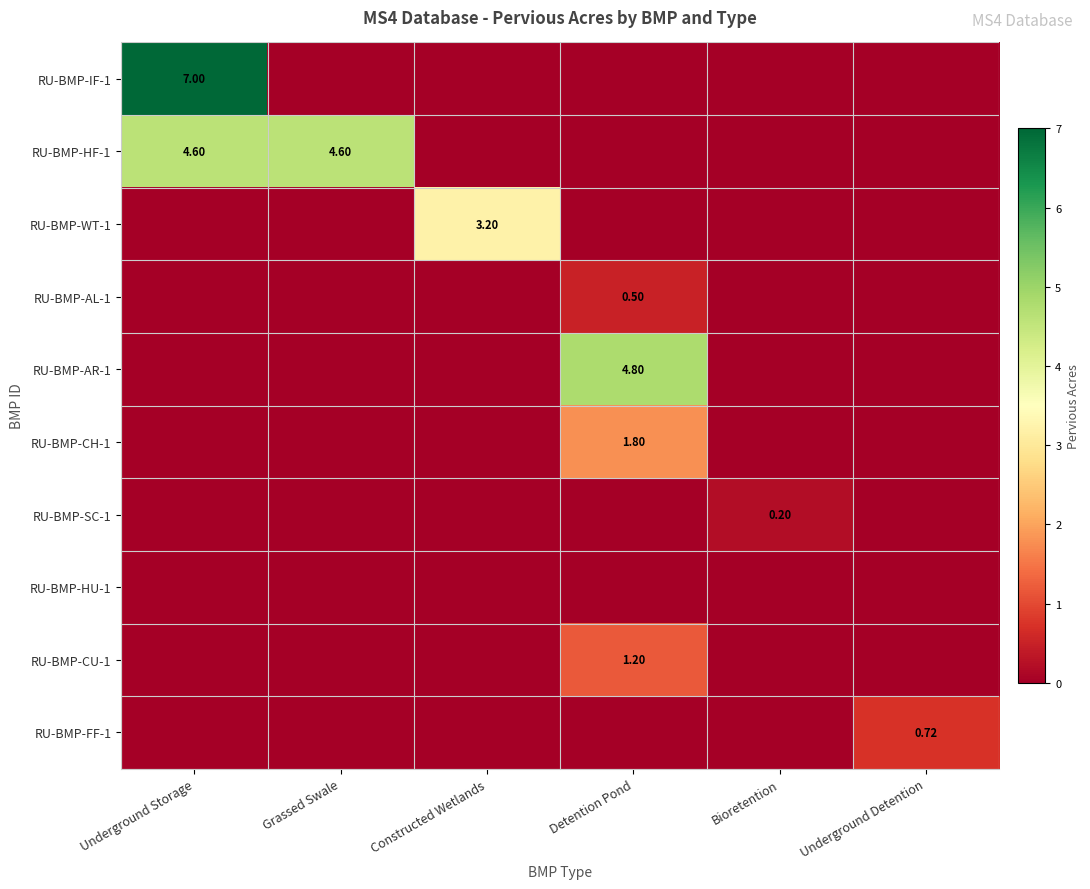

True or false: RU-BMP-AL-1 has a value of 0.0 at Bioretention.

True